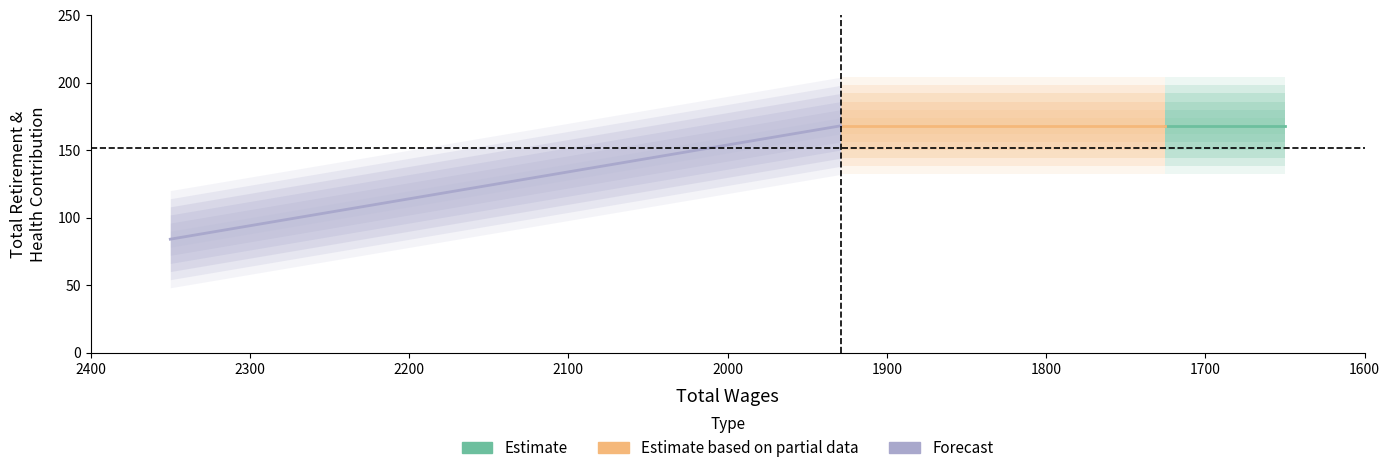

Rank the categories by value from lowest to highest.

2350.0, 1929.0, 1825.0, 1725.0, 1650.0